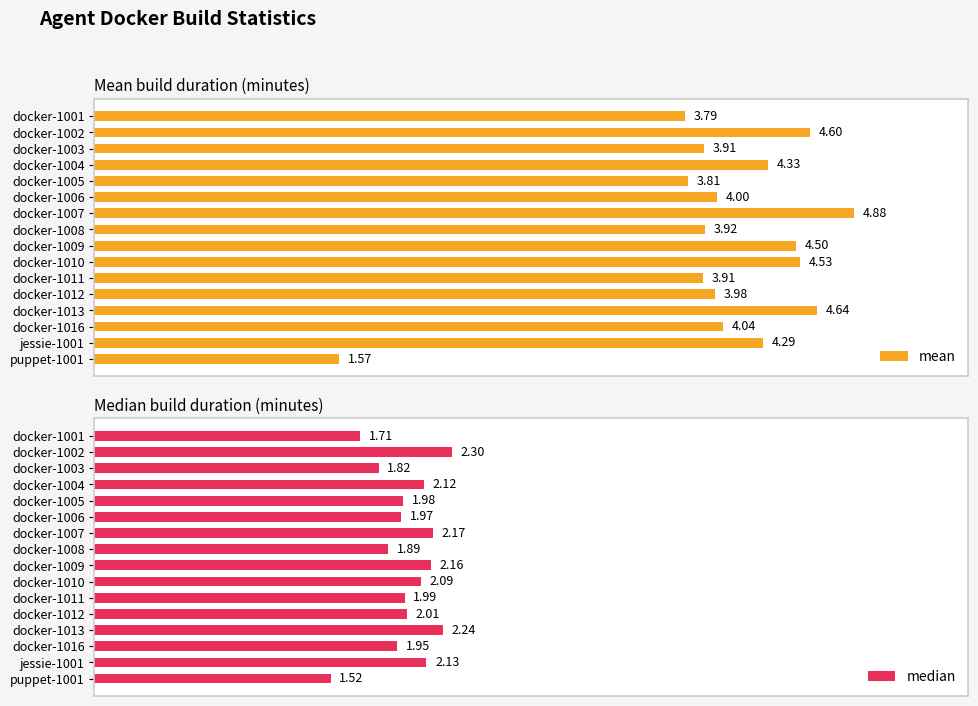

List the labels in order of median value, smallest first.

puppet-1001, docker-1001, docker-1003, docker-1008, docker-1016, docker-1006, docker-1005, docker-1011, docker-1012, docker-1010, docker-1004, jessie-1001, docker-1009, docker-1007, docker-1013, docker-1002